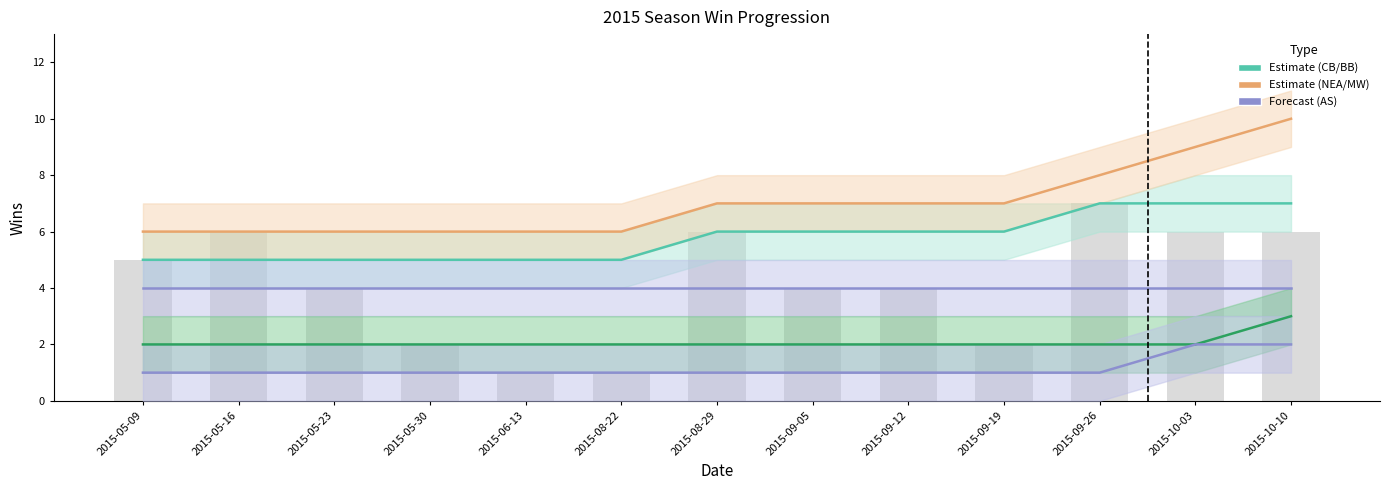

Is it true that Allston Slamers W equals 1 at 2015-05-23?

False